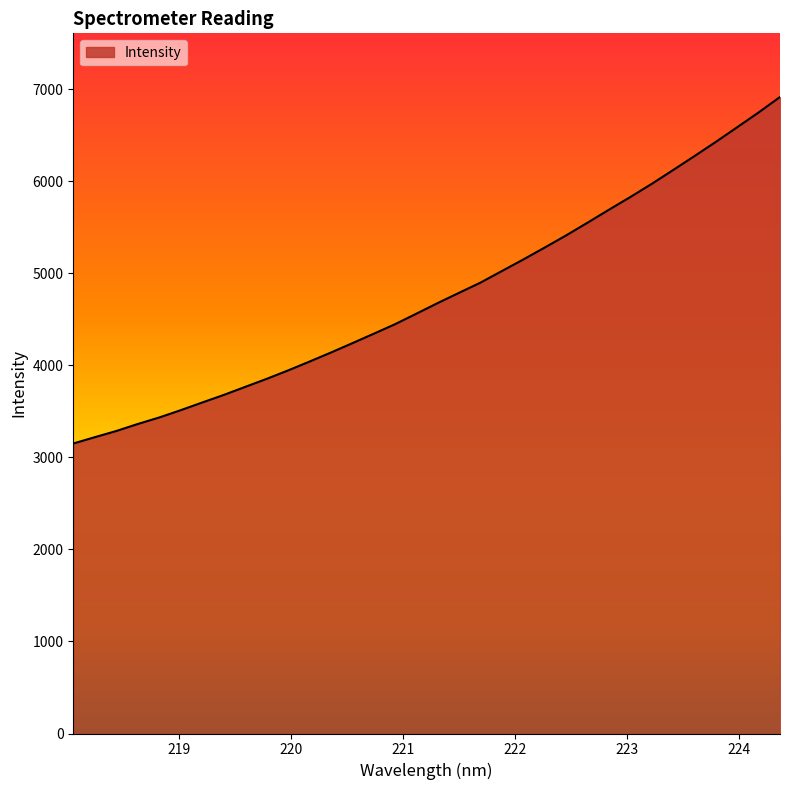

What is the minimum value shown in the chart?

3150.1